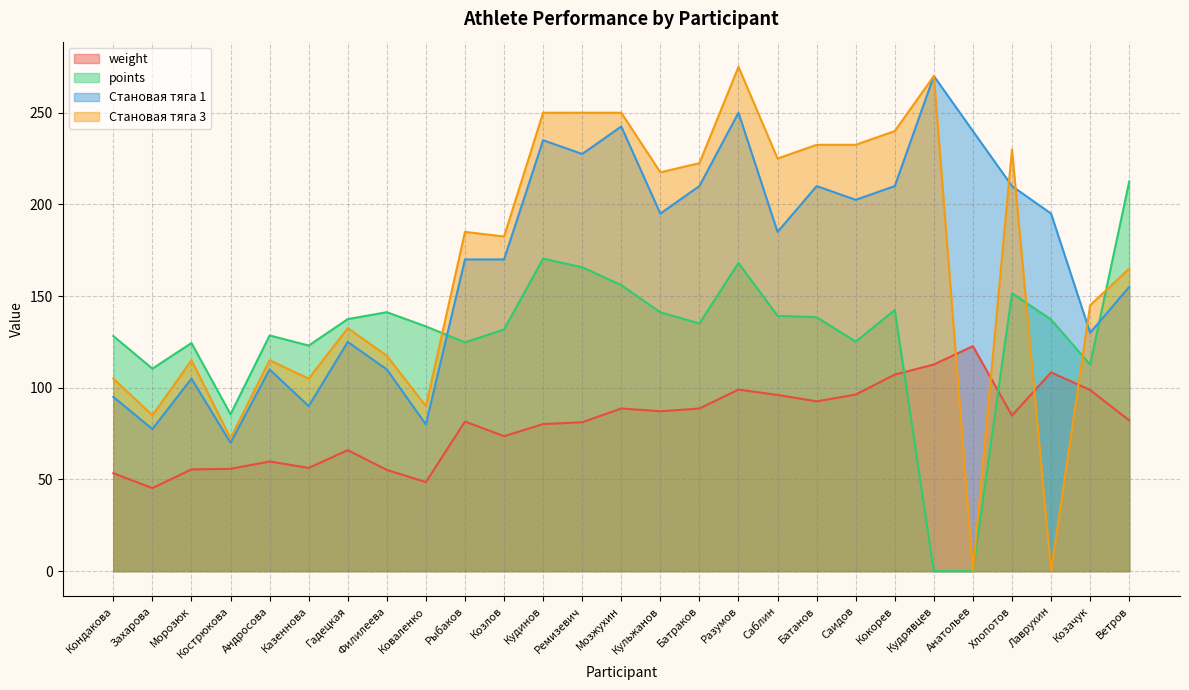

What is the value of the weight point at the 7th from the left?

66.0